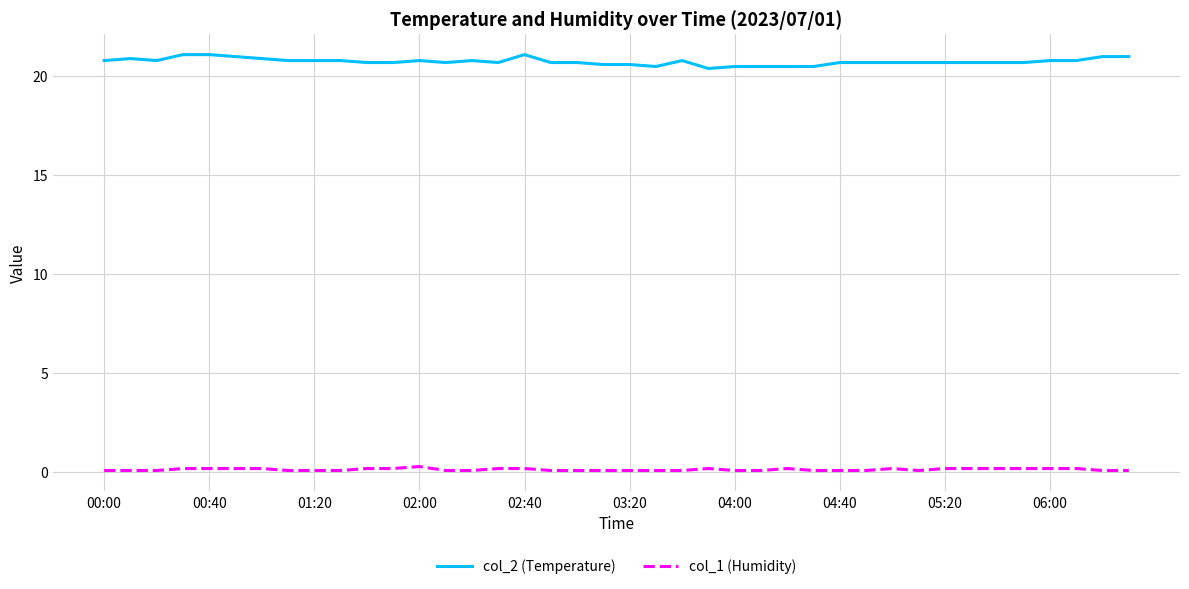

True or false: col_1 (Humidity) and col_2 (Temperature) intersect in this chart.

False